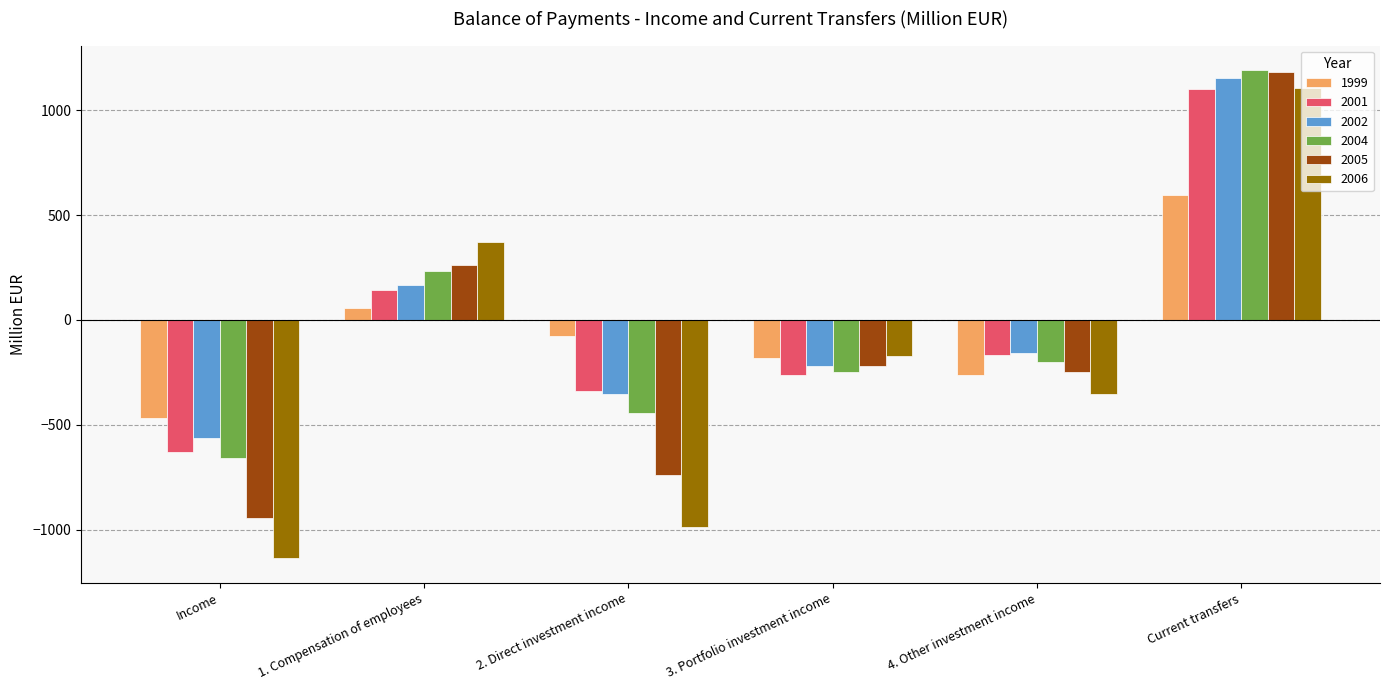

Does the chart contain stacked bars?

No